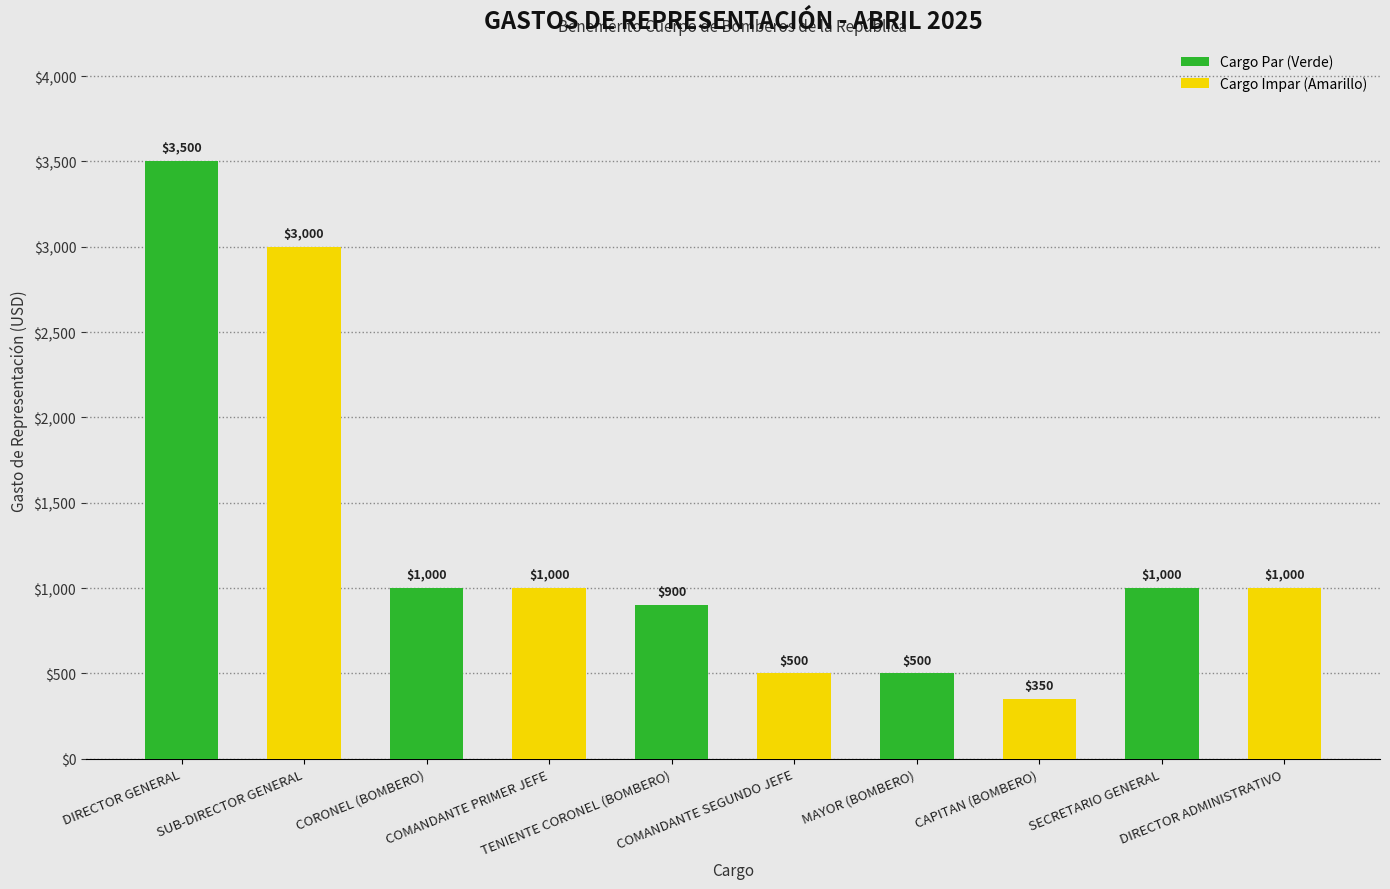

Where does the Cargo Par (Verde) series first go above 500?

DIRECTOR GENERAL